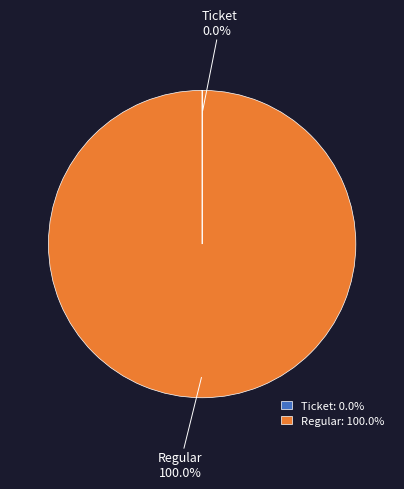

Is there a majority slice in this chart?

Yes